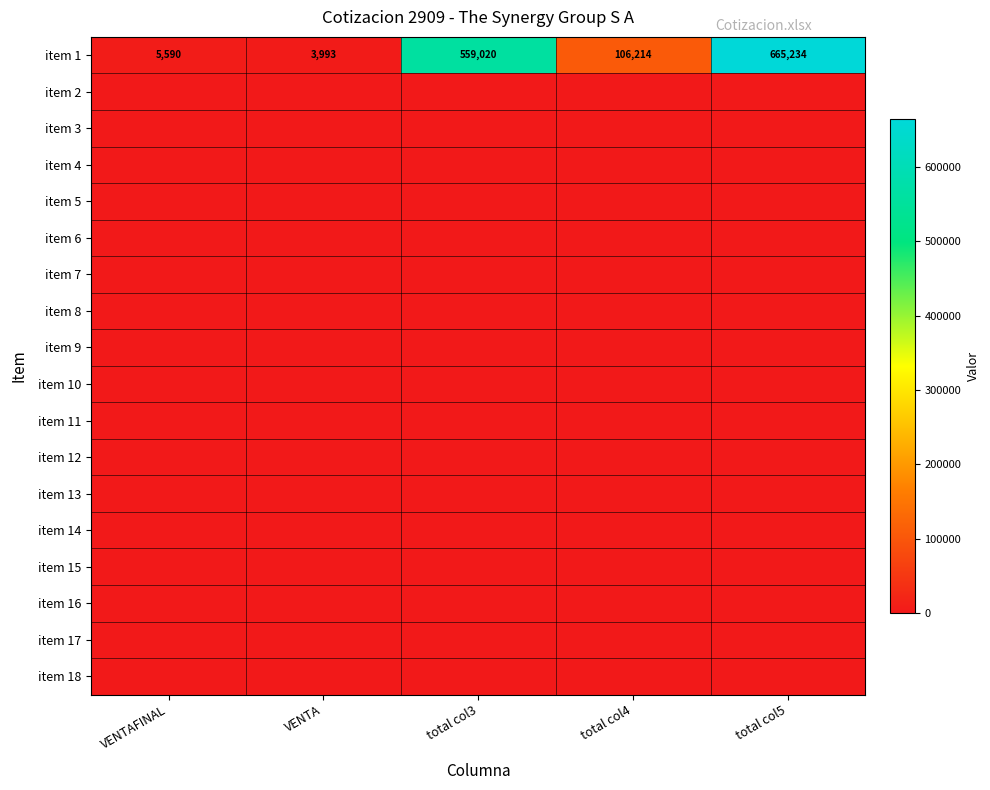

Which category has the highest value in the item 1 series?

total col5